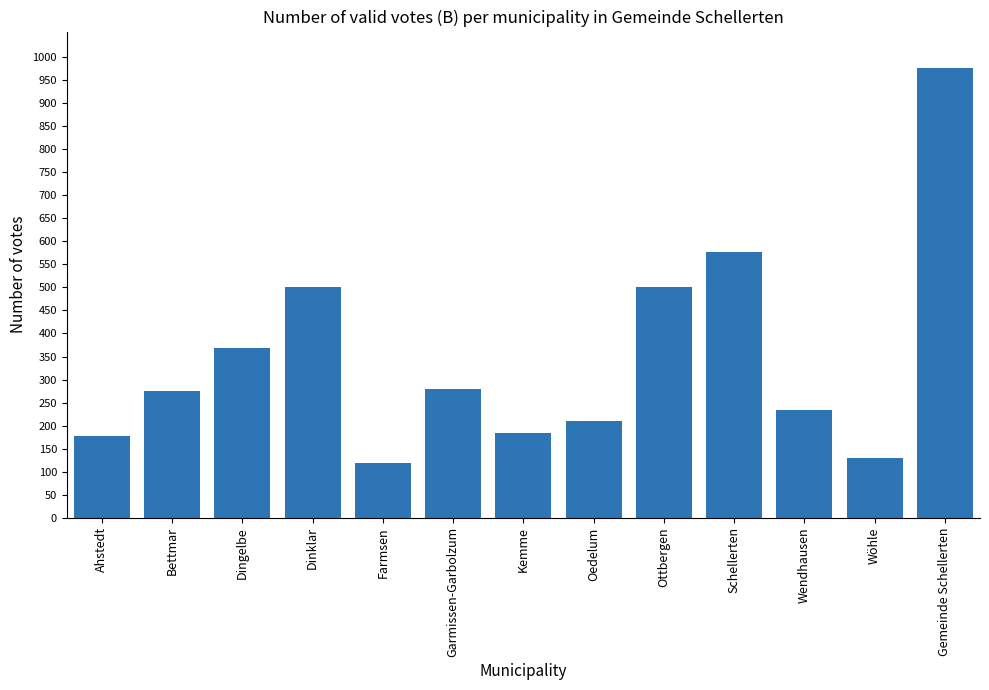

What is the ratio of the value at Oedelum to the value at Garmissen-Garbolzum?

0.7